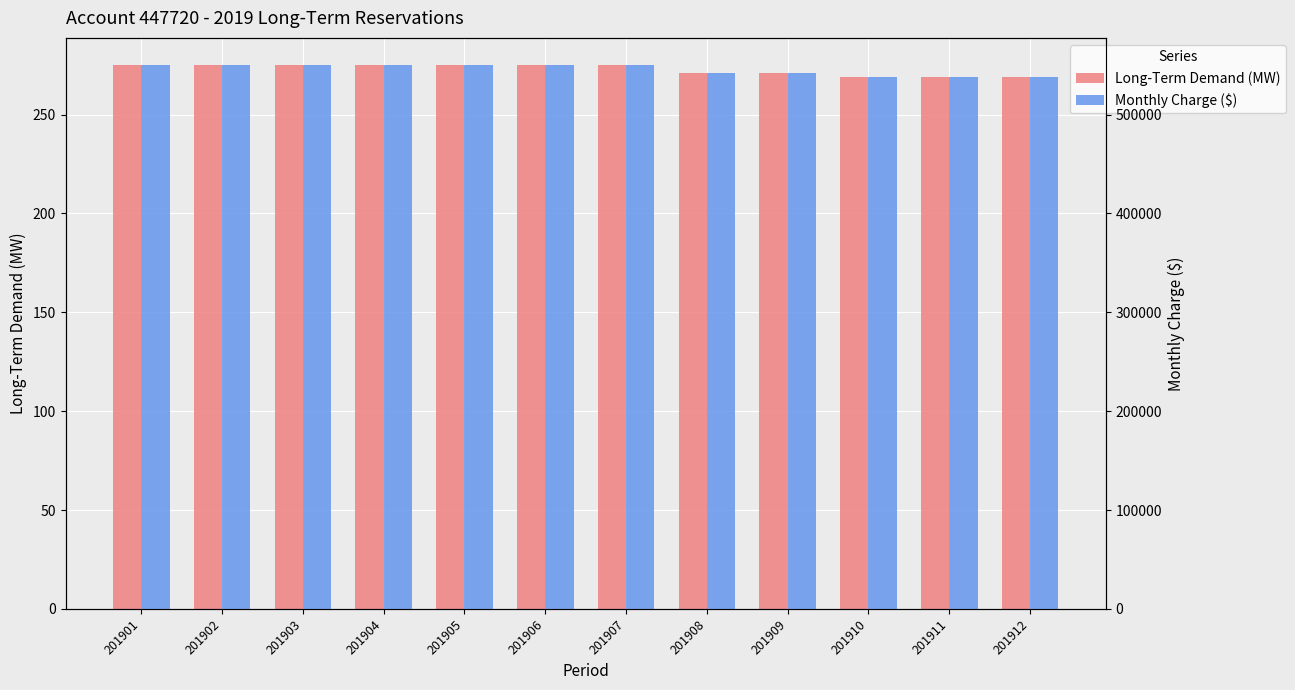

Which label corresponds to the smallest value in the chart?

201910